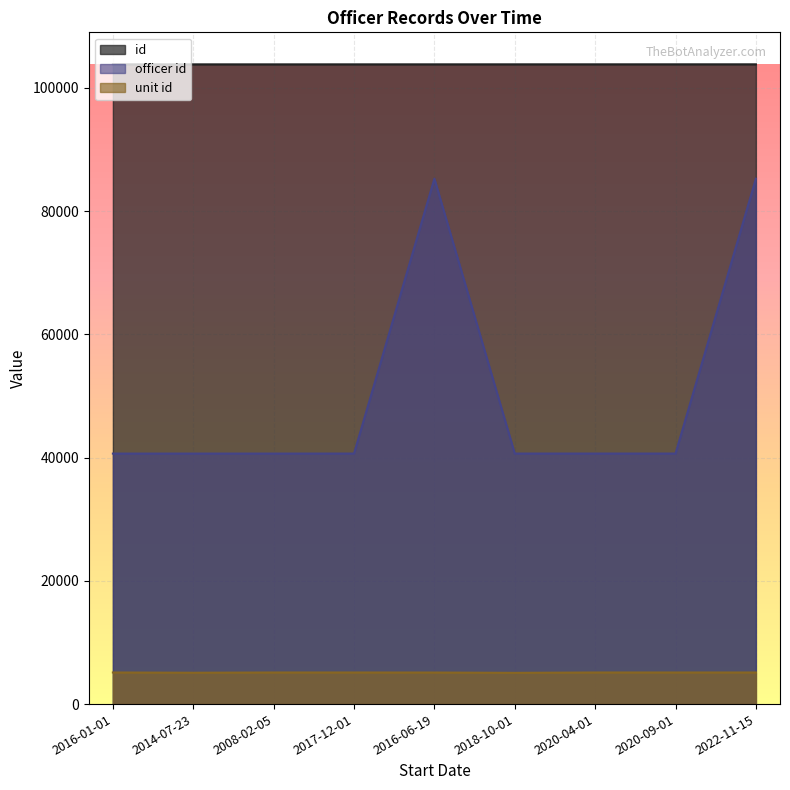

What are all the series names shown in the legend?

id, officer id, unit id